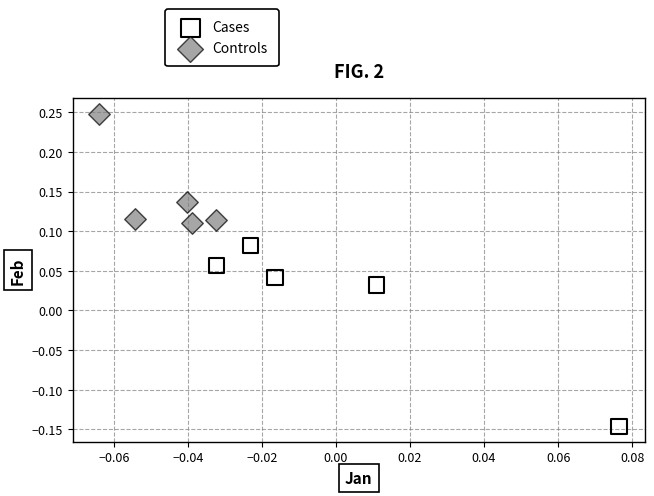

Which series has the widest spread of Y values?

Cases